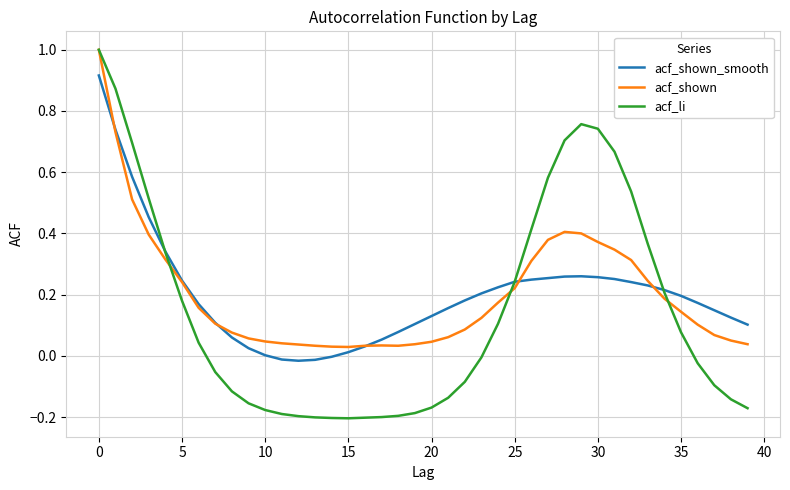

Which series has the widest spread of values?

acf_li